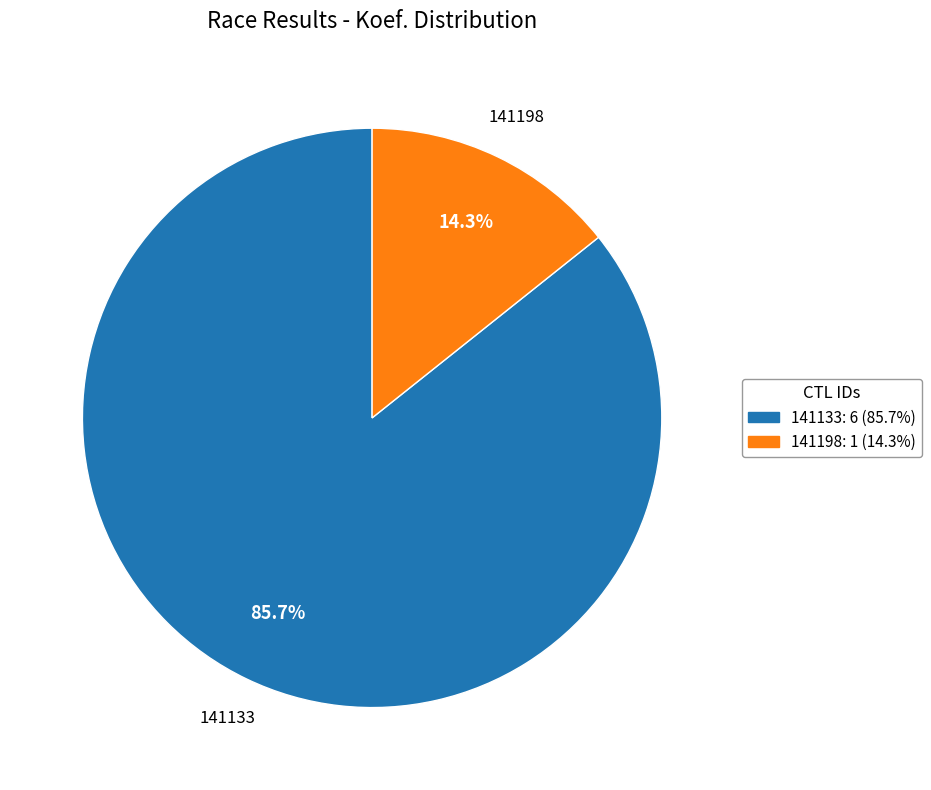

To the nearest percent, what is the difference between the largest and smallest slice percentages?

71%